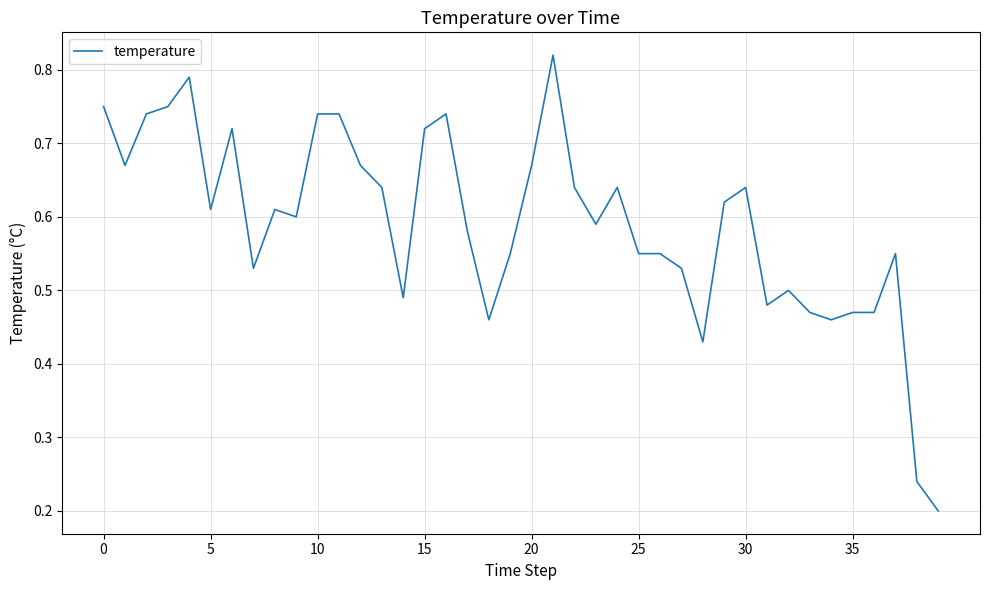

What is the value of the 6th point from the left?

0.6